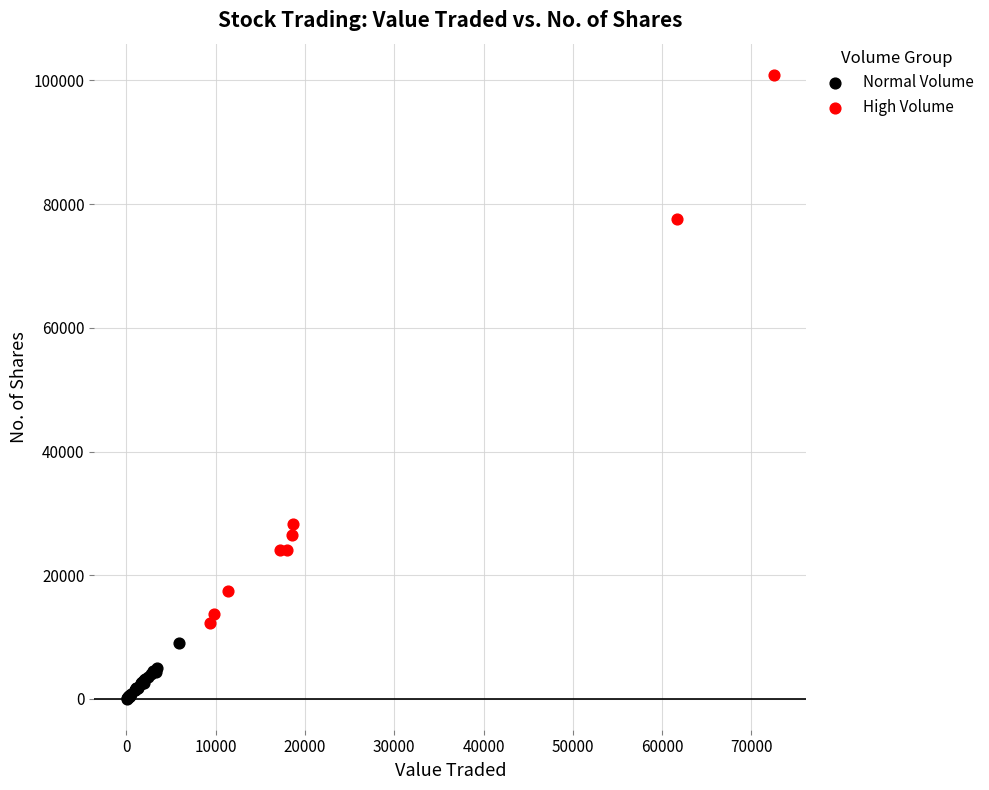

Which series reaches the minimum Y coordinate?

Normal Volume